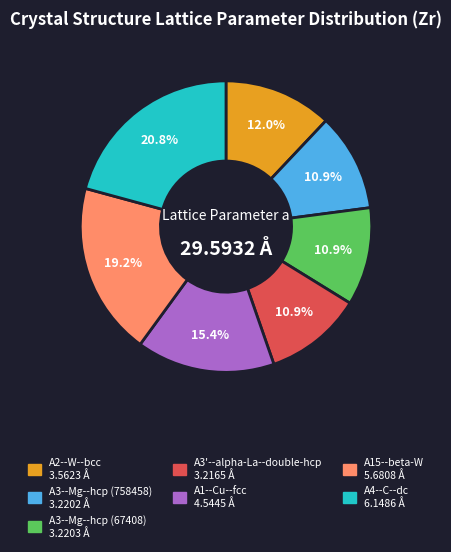

To the nearest percent, what is the difference between the A15--beta-W and A2--W--bcc slice percentages?

7%